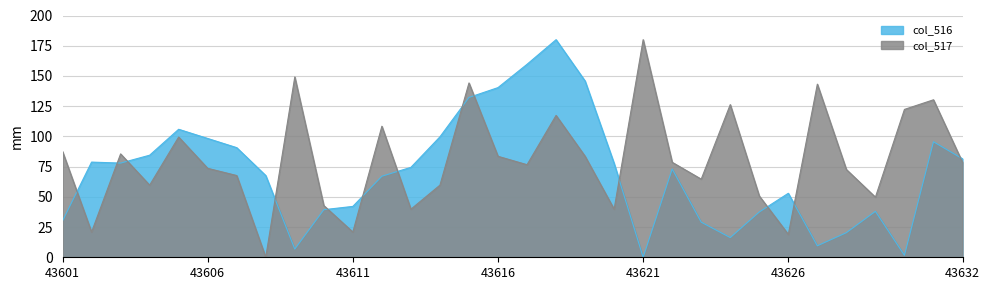

How many interior local peaks does the col_517 series have?

10